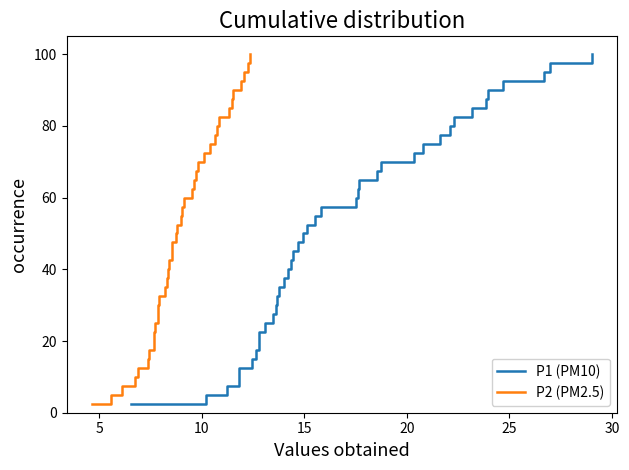

The P2 (PM2.5) series shows 72.3 at 17. True or false?

False